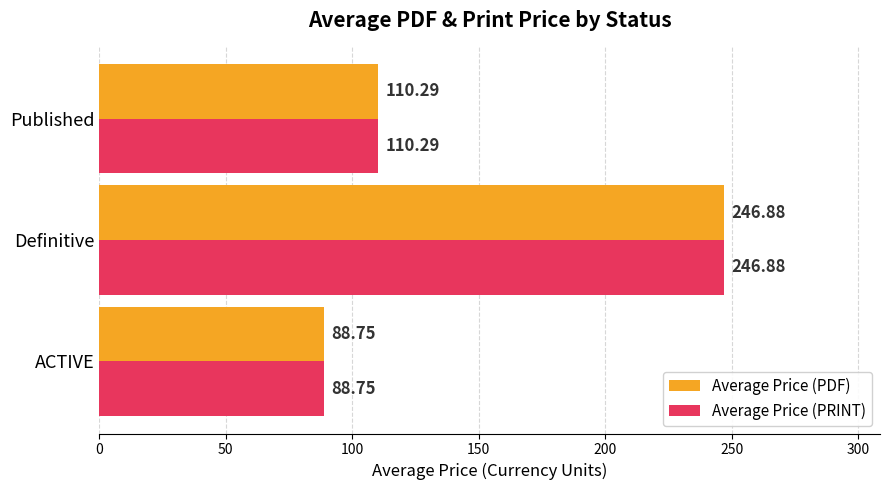

At which label does Average Price (PRINT) reach its peak?

Definitive